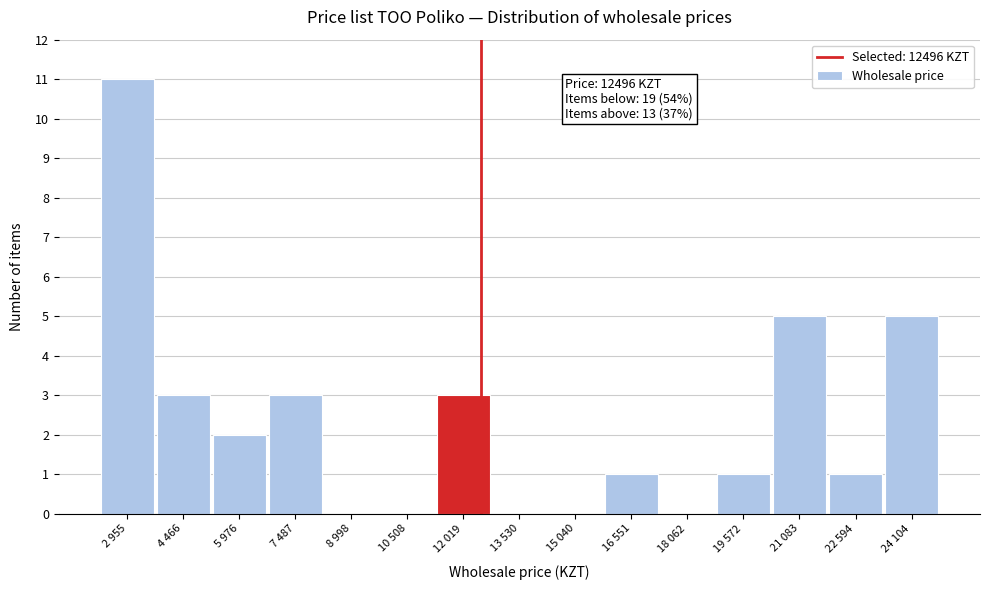

Reading left to right, extract all data points from this chart.

2 955=11	4 466=3	5 976=2	7 487=3	8 998=0	10 508=0	12 019=3	13 530=0	15 040=0	16 551=1	18 062=0	19 572=1	21 083=5	22 594=1	24 104=5